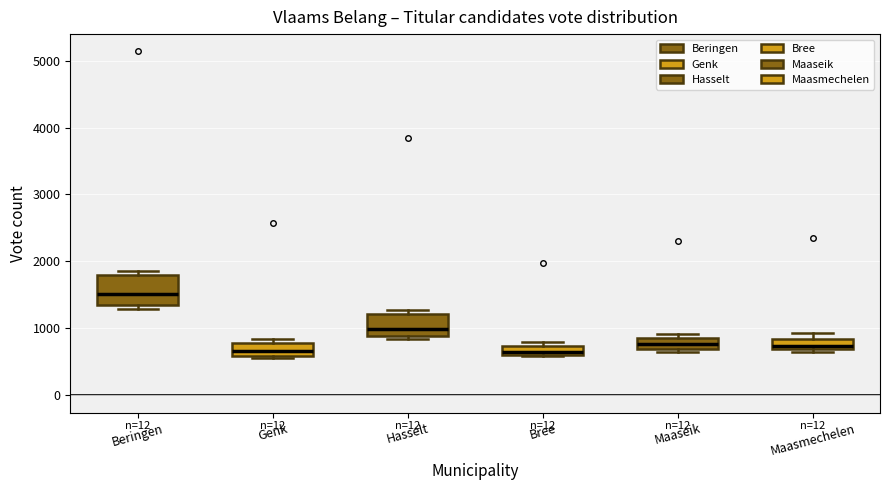

Where is the lower edge of the box for Beringen on the y-axis? The values are not printed on the chart, so give them approximately, as read against the axis.

1400